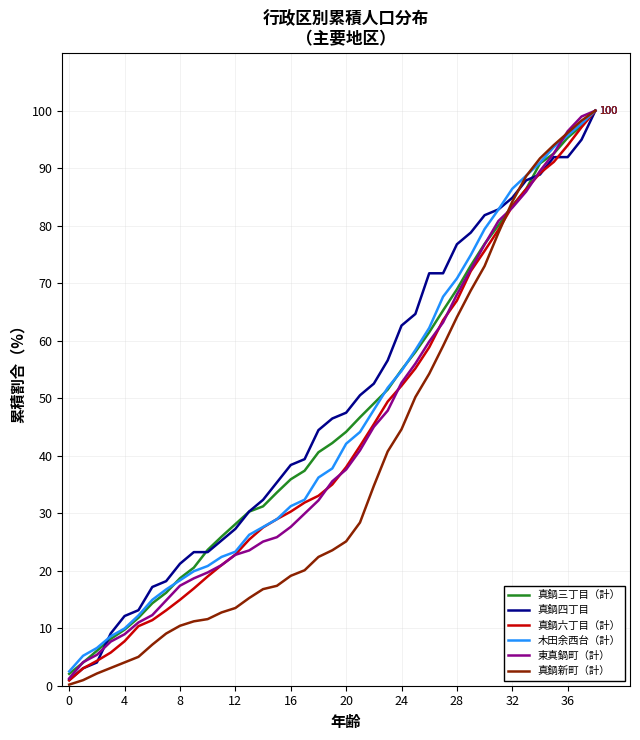

Which series has the largest range (max minus min)?

真鍋新町（計）